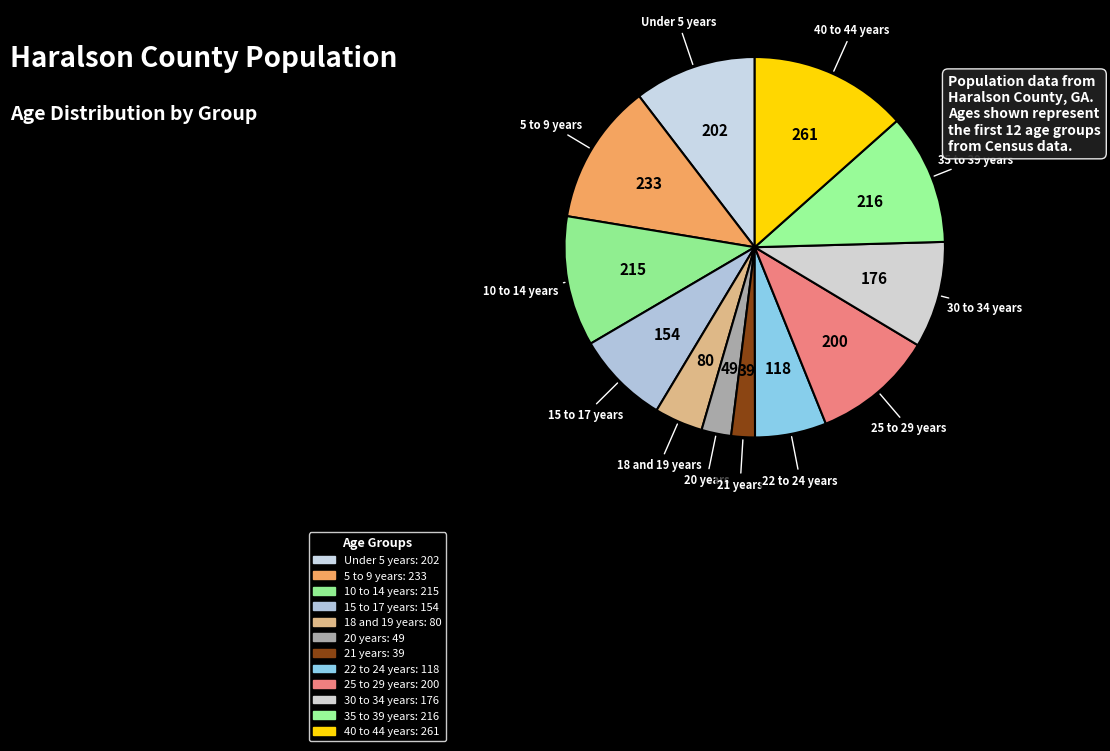

What is the ratio of the value at 22 to 24 years to the value at 30 to 34 years?

0.7